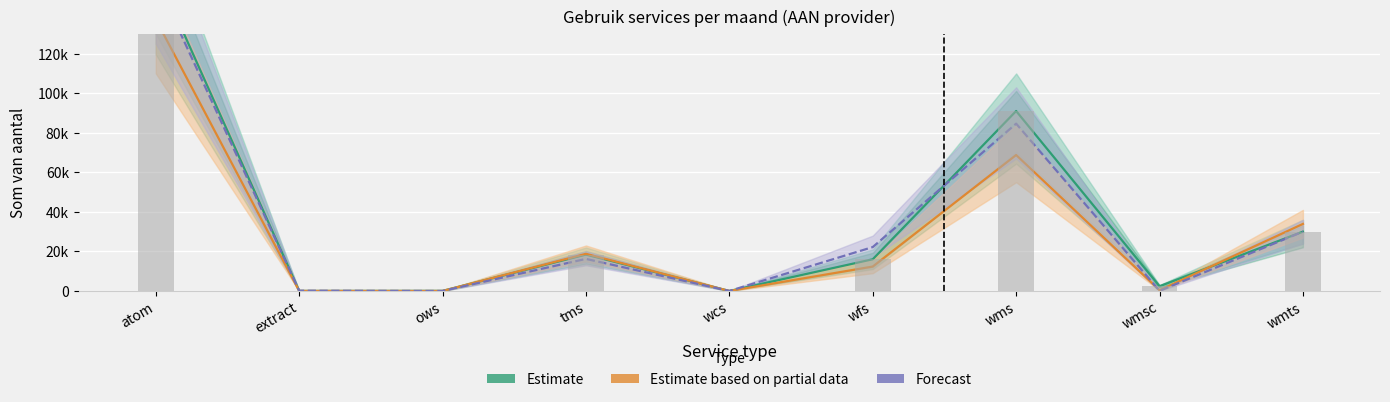

What are all the series names shown in the legend?

Estimate, Estimate based on partial data, Forecast